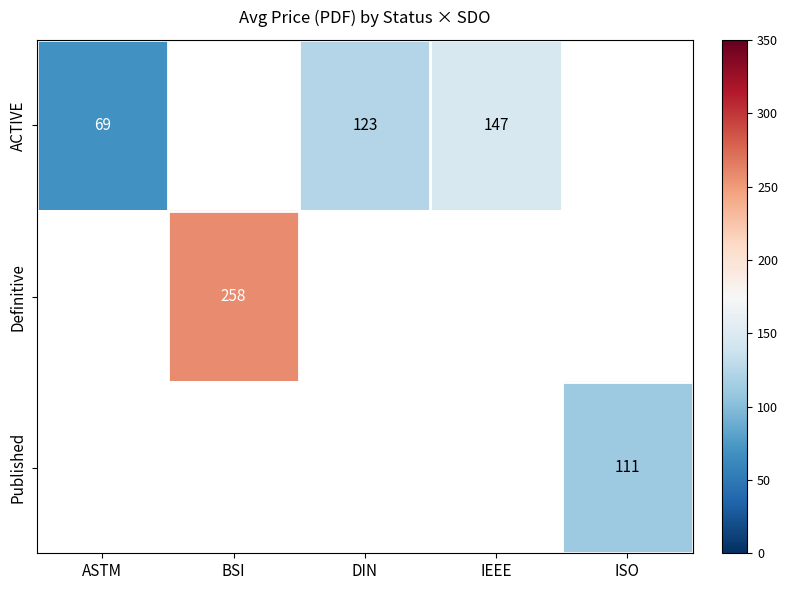

The value of ACTIVE at IEEE is 147. True or false?

True